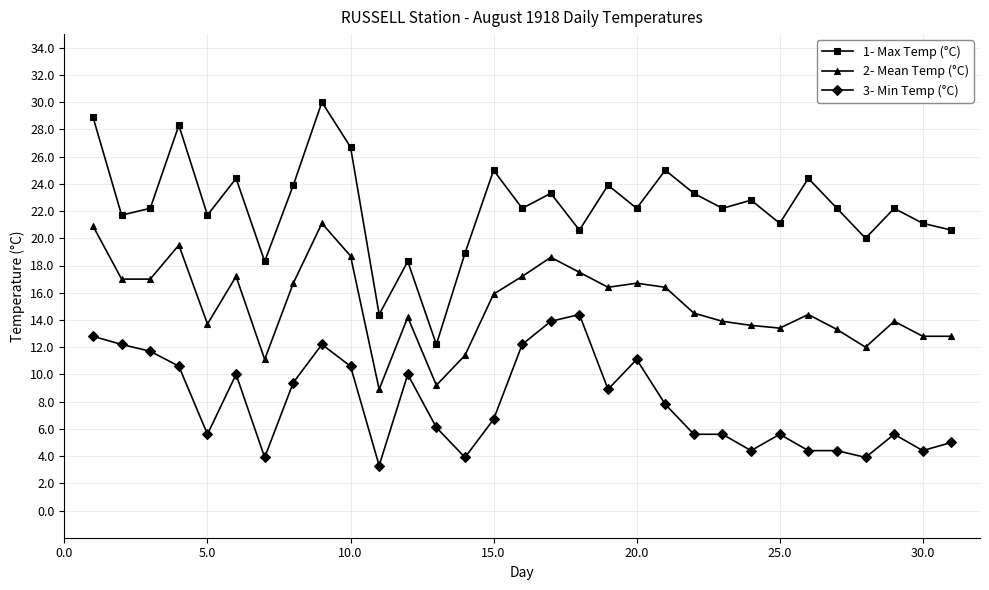

What is the minimum value shown in the chart?

3.3